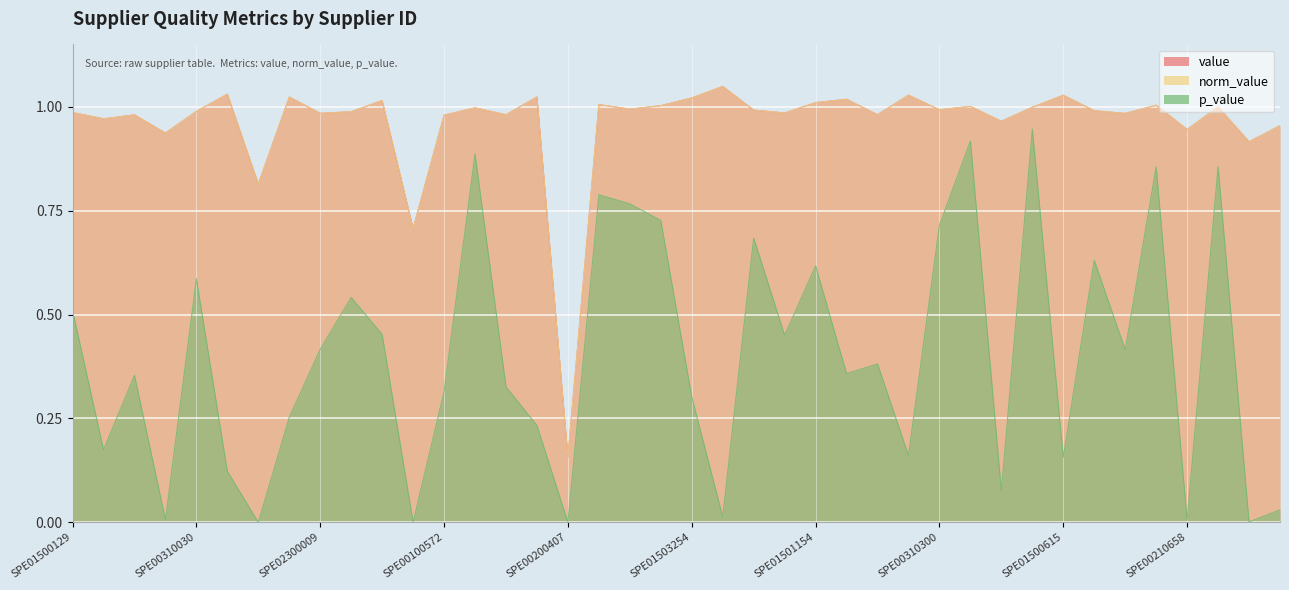

What is the sum of all value values?

38.4